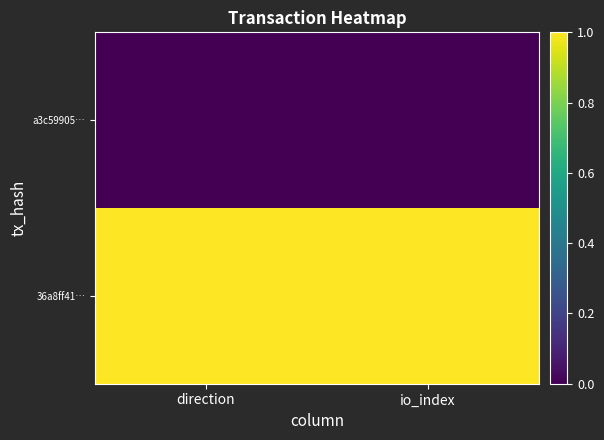

Which label corresponds to the largest value in the chart?

direction